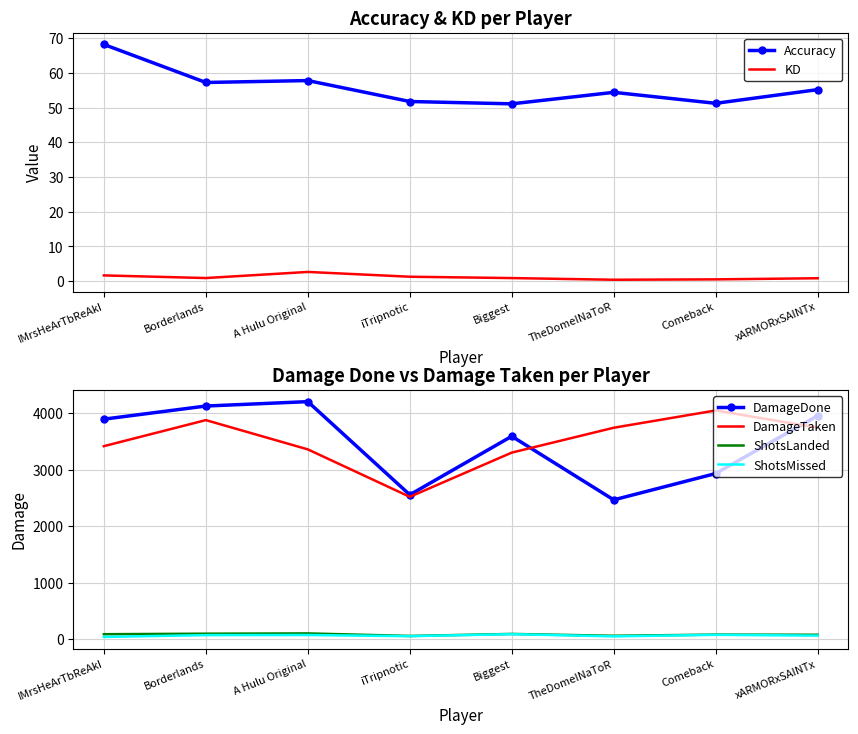

Which series has the largest total across all categories?

DamageTaken